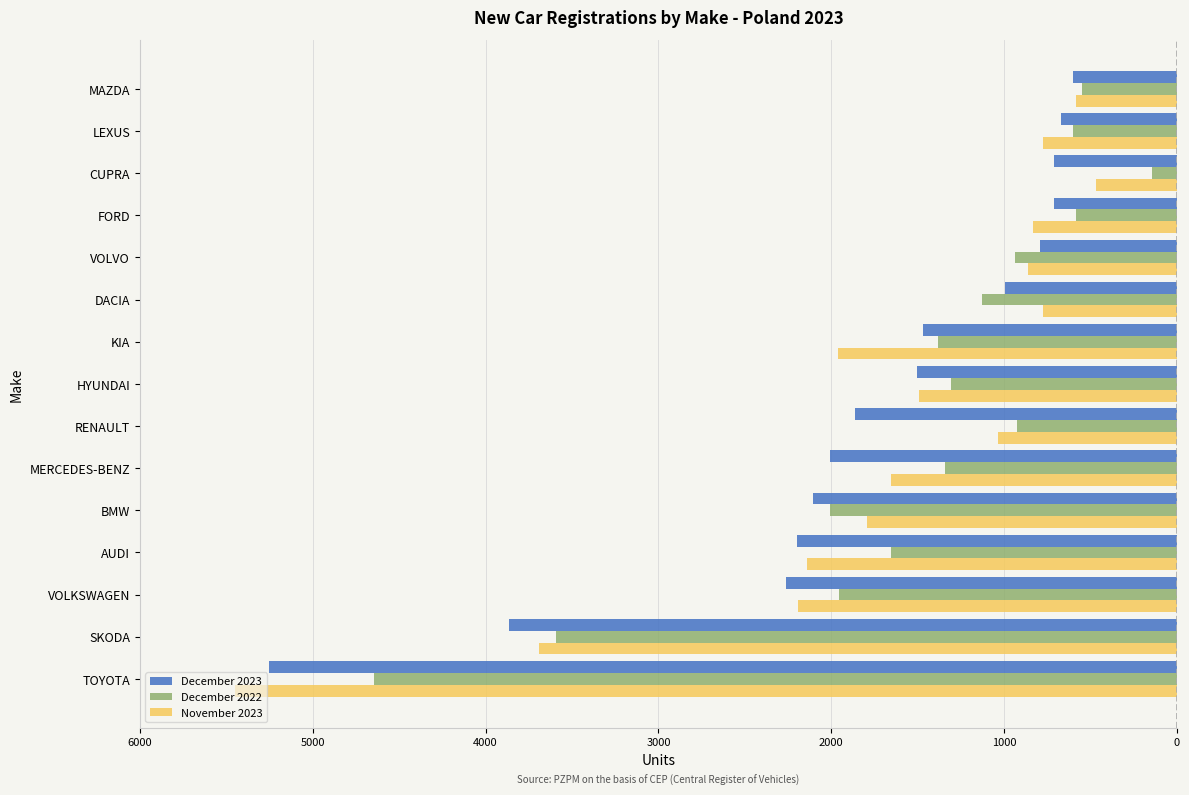

What are all the series names shown in the legend?

December 2023, December 2022, November 2023